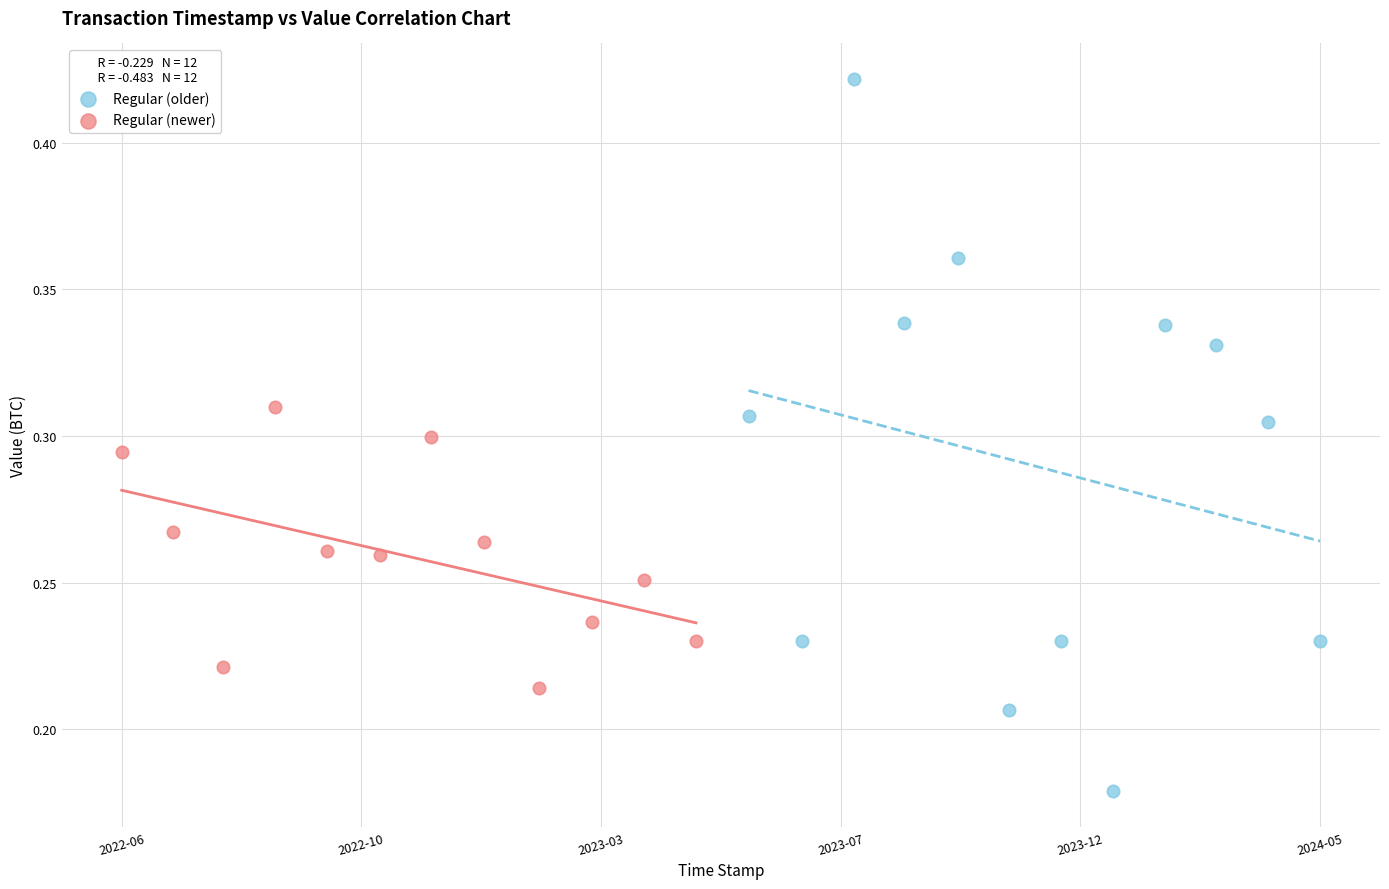

Which series contains the highest Y value?

Regular (older)